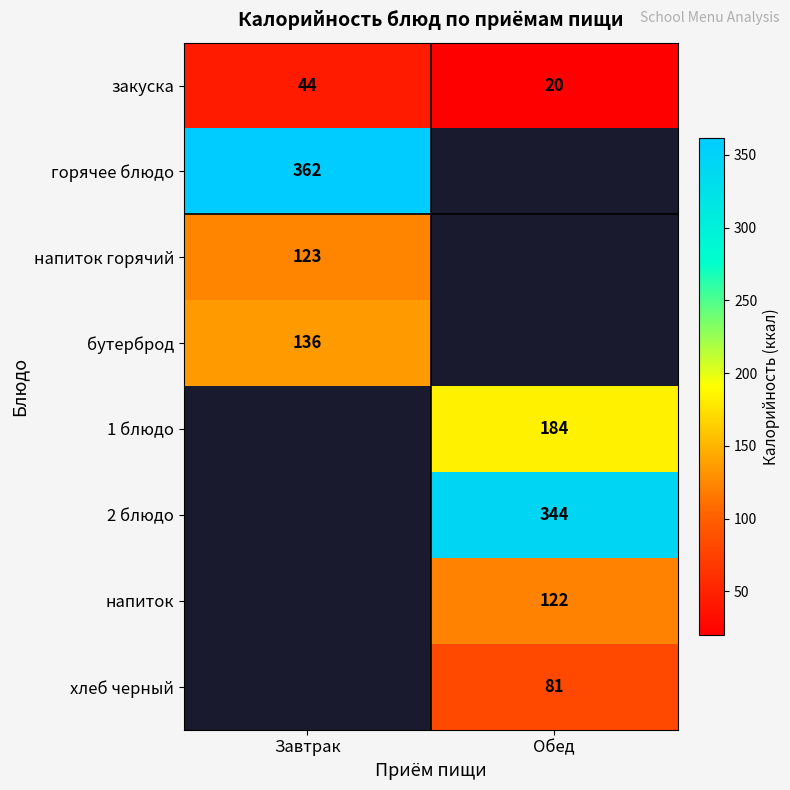

At how many categories does at least one series exceed 146?

2